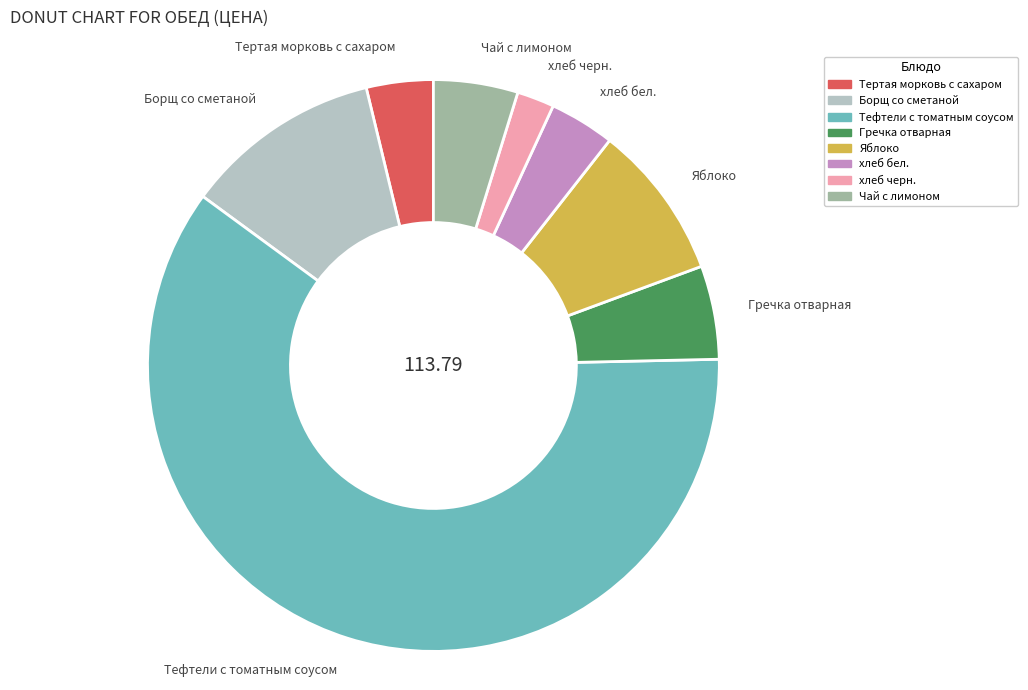

Do Яблоко and хлеб черн. together represent more than half of the pie?

No